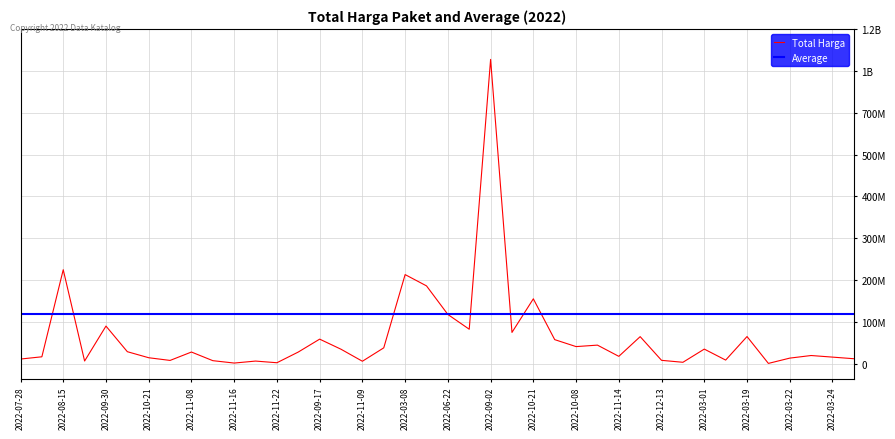

True or false: Average and Total Harga intersect in this chart.

True